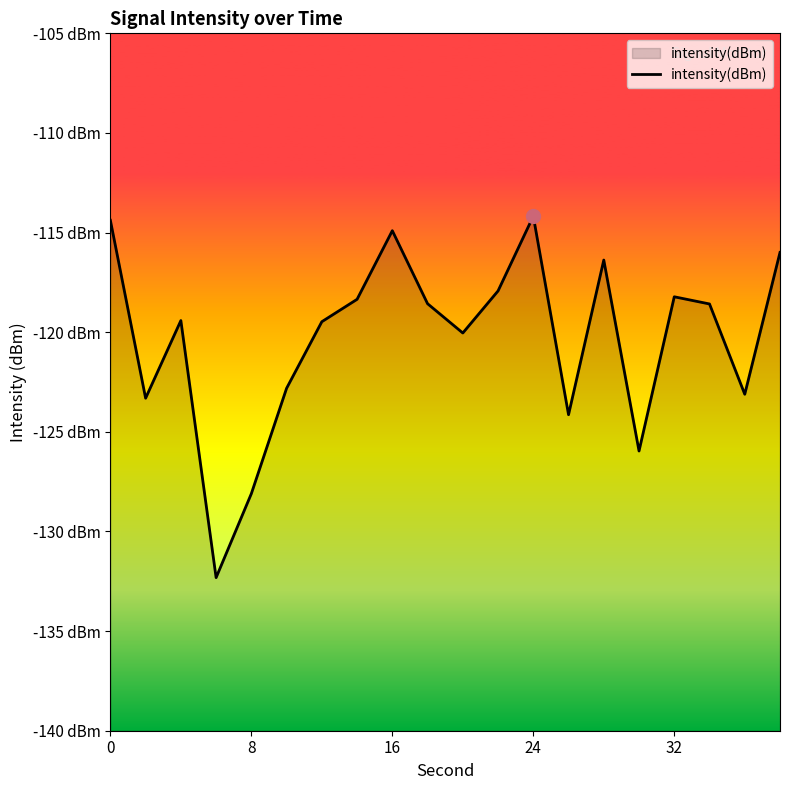

What is the minimum value shown in the chart?

-132.3